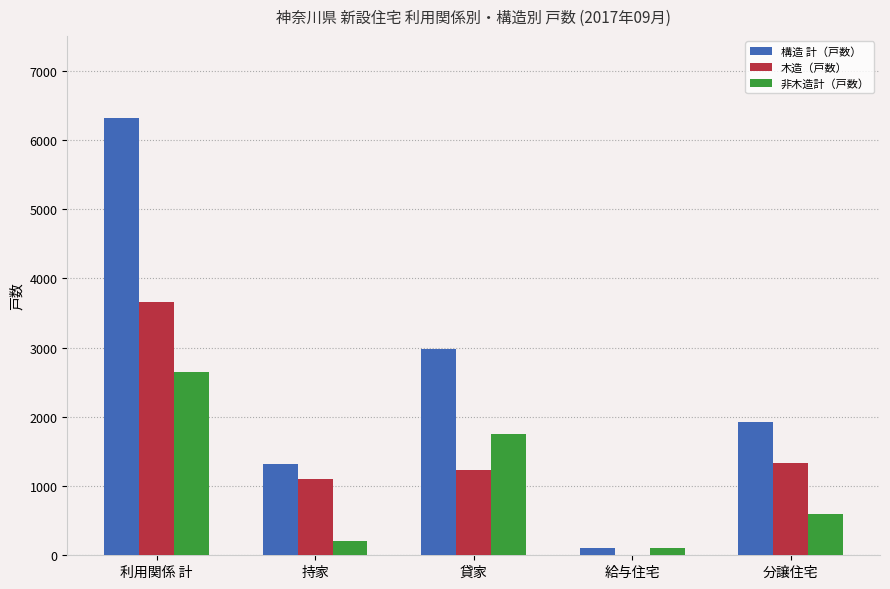

Which category has the highest value across all series?

利用関係 計